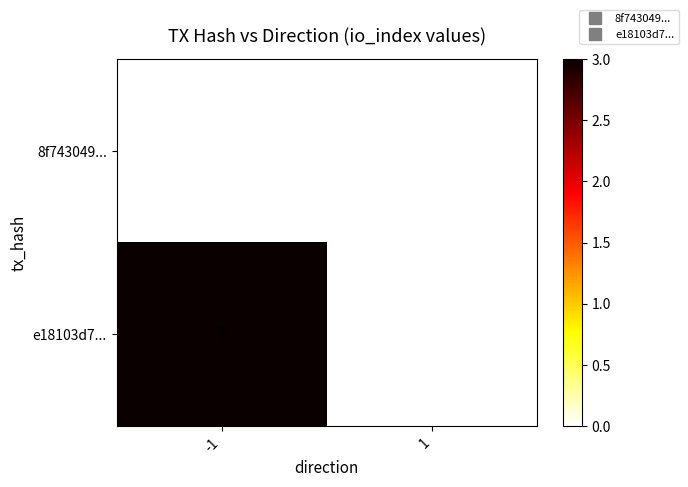

What is the difference between the e18103d7... values at -1 and 1?

3